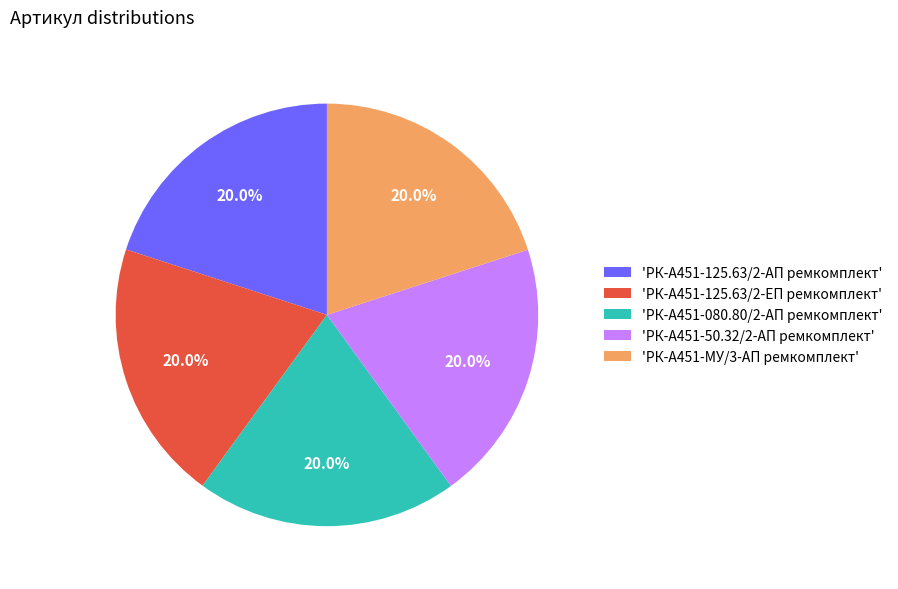

What is the ratio of the value at 'РК-А451-МУ/3-АП ремкомплект' to the value at 'РК-А451-125.63/2-АП ремкомплект'?

1.0